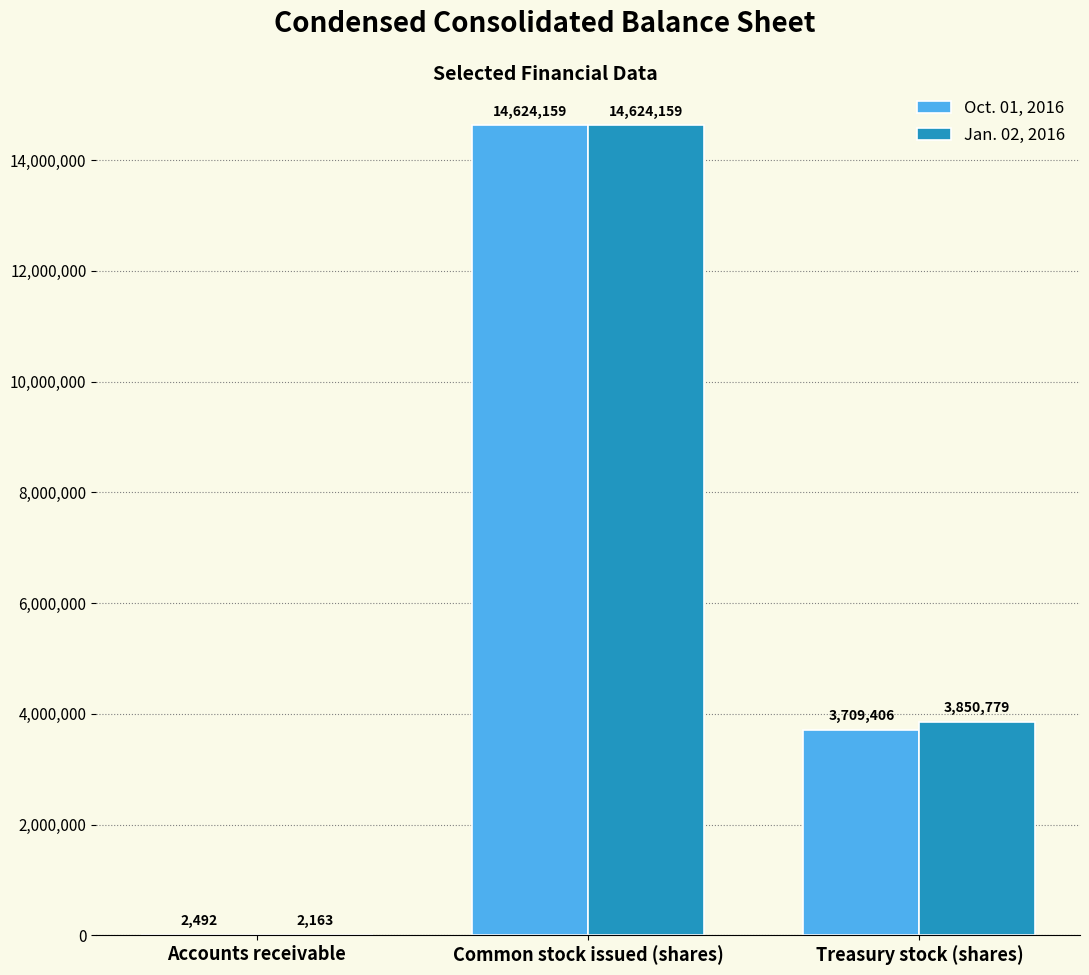

What are all the series names shown in the legend?

Oct. 01, 2016, Jan. 02, 2016